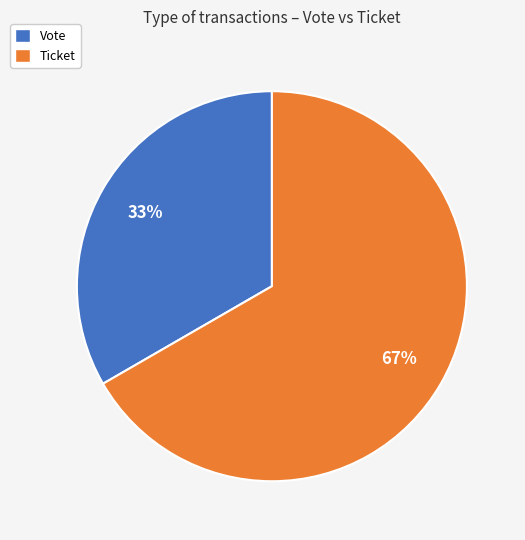

Is it true that Vote is 93% of the pie?

False